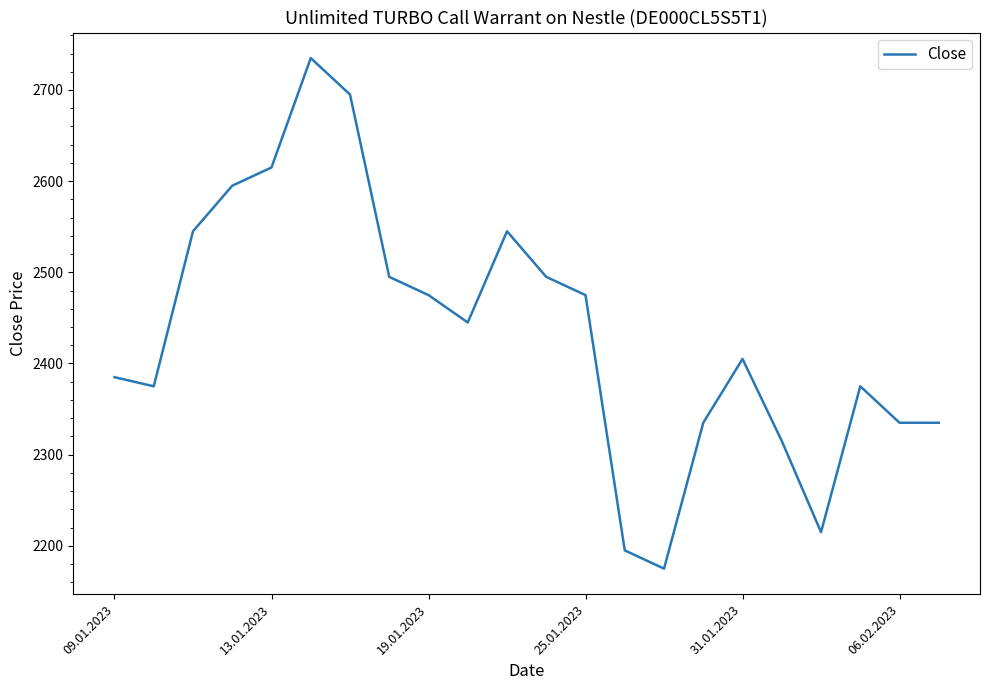

What is the greatest value displayed?

2735